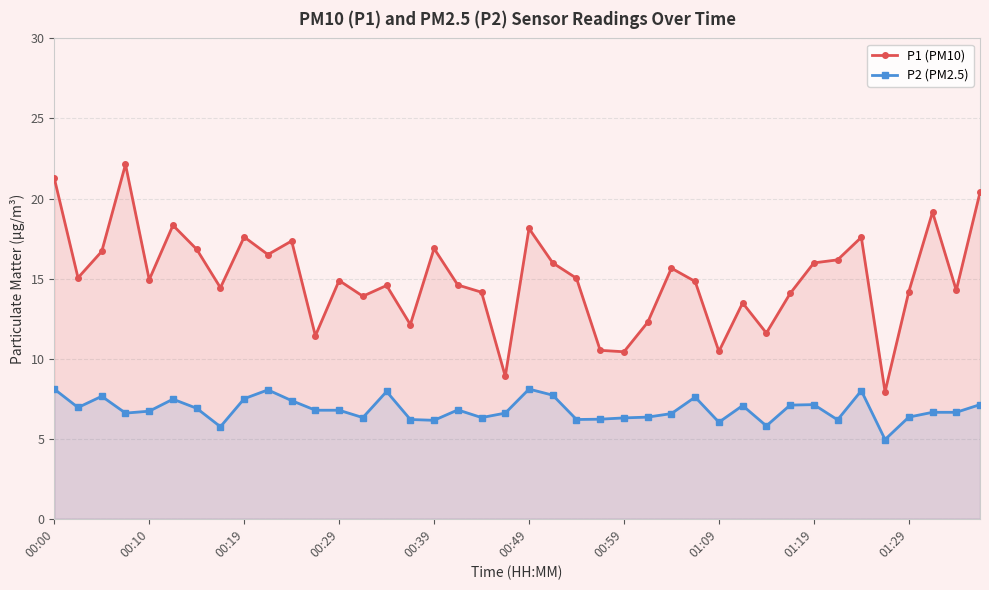

At how many categories does at least one series exceed 10?

38